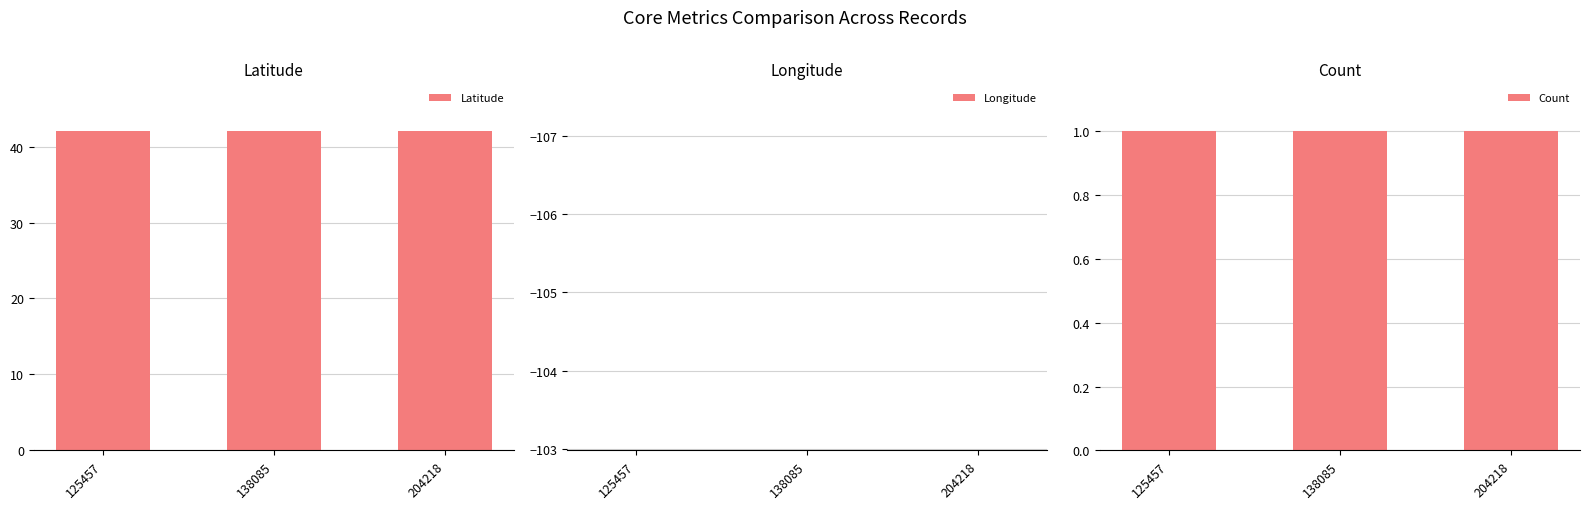

What are all the series names shown in the legend?

Latitude, Longitude, Count